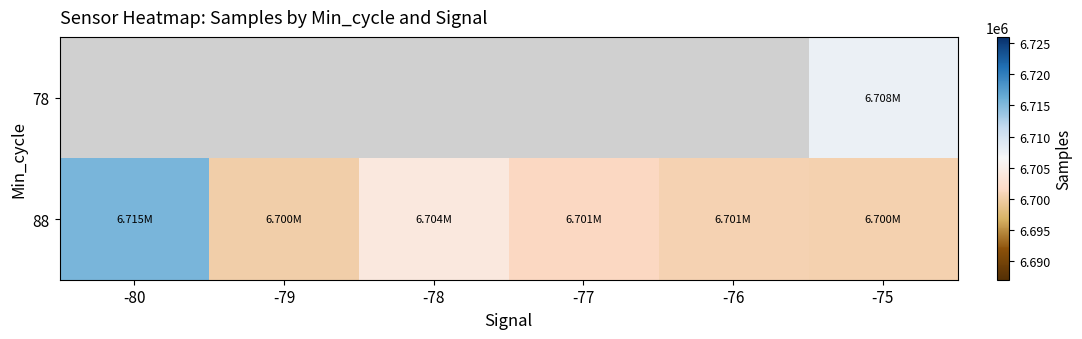

At which category is the sum across all series the highest?

-75